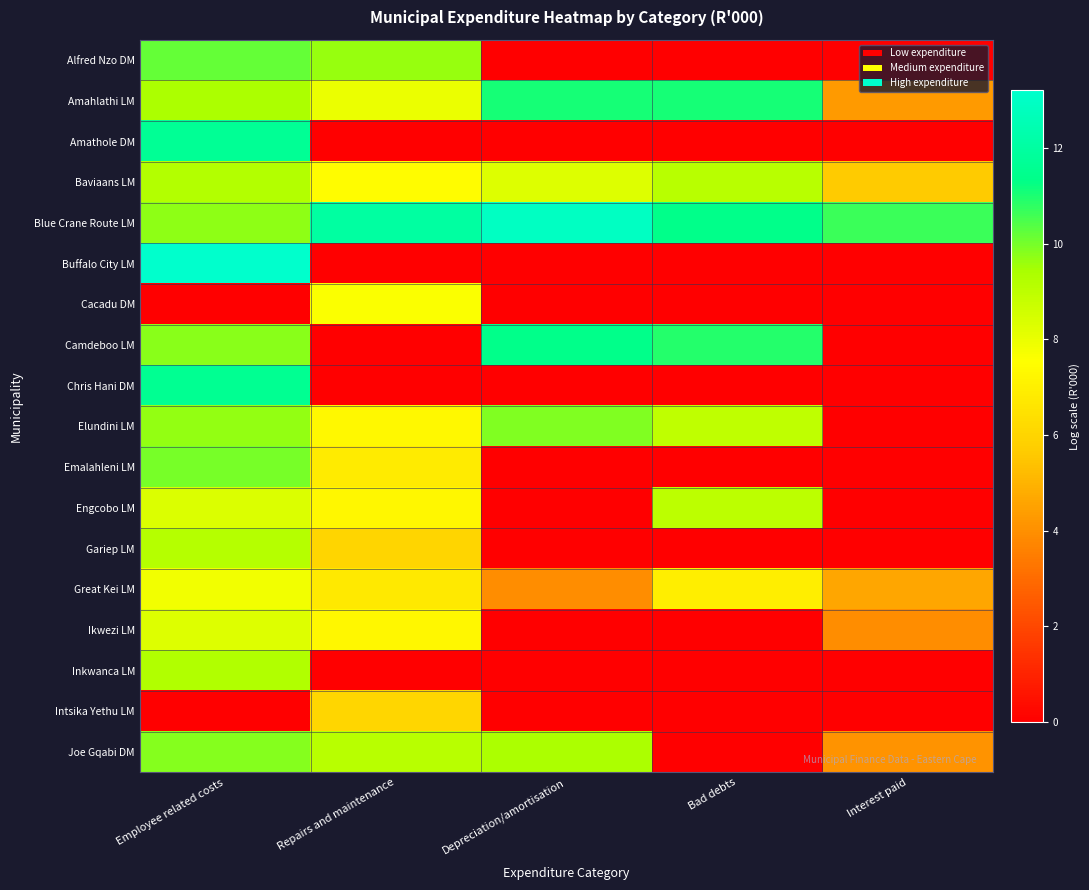

What is the difference between the highest and lowest values at Repairs and maintenance?

12.0